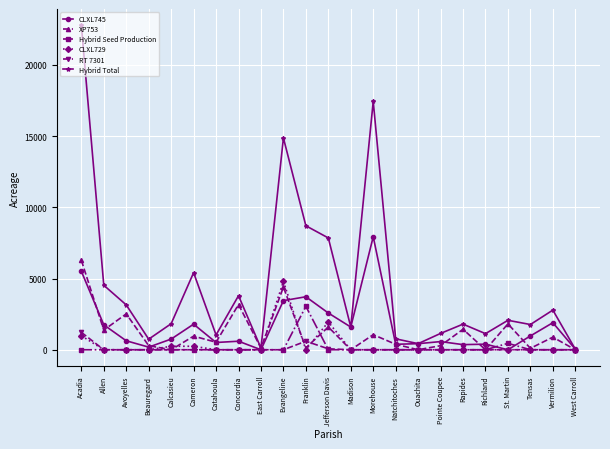

True or false: RT 7301 and Hybrid Seed Production cross at least once.

True